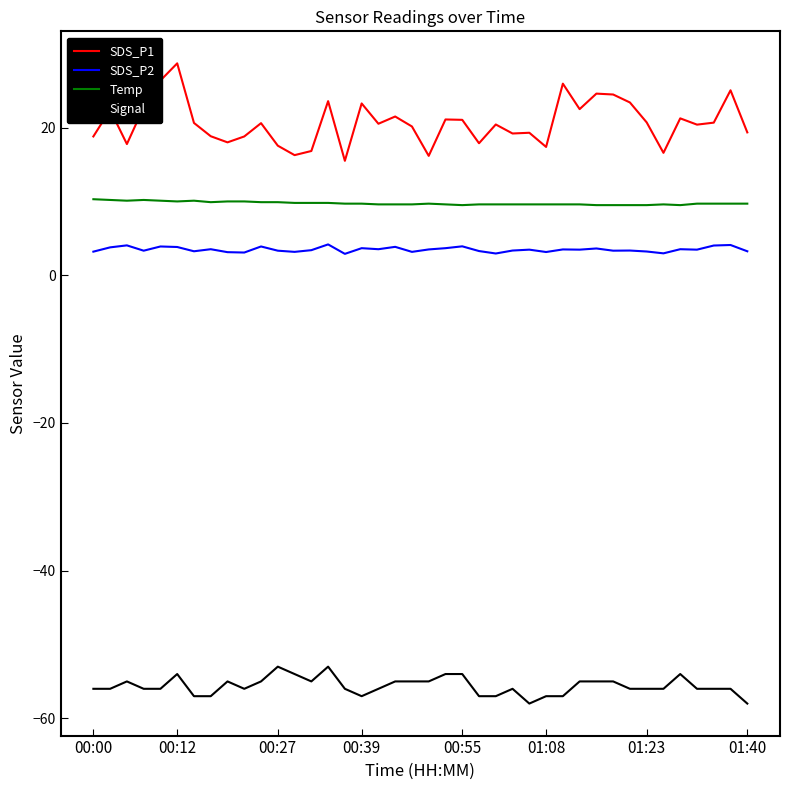

What is the lowest value of the SDS_P1 series?

15.5